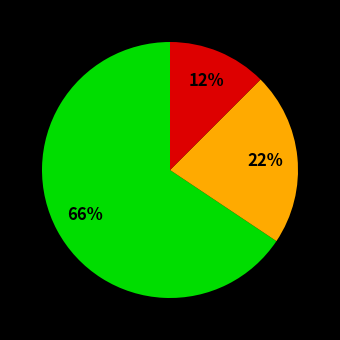

To the nearest percent, what is the average slice percentage?

33%